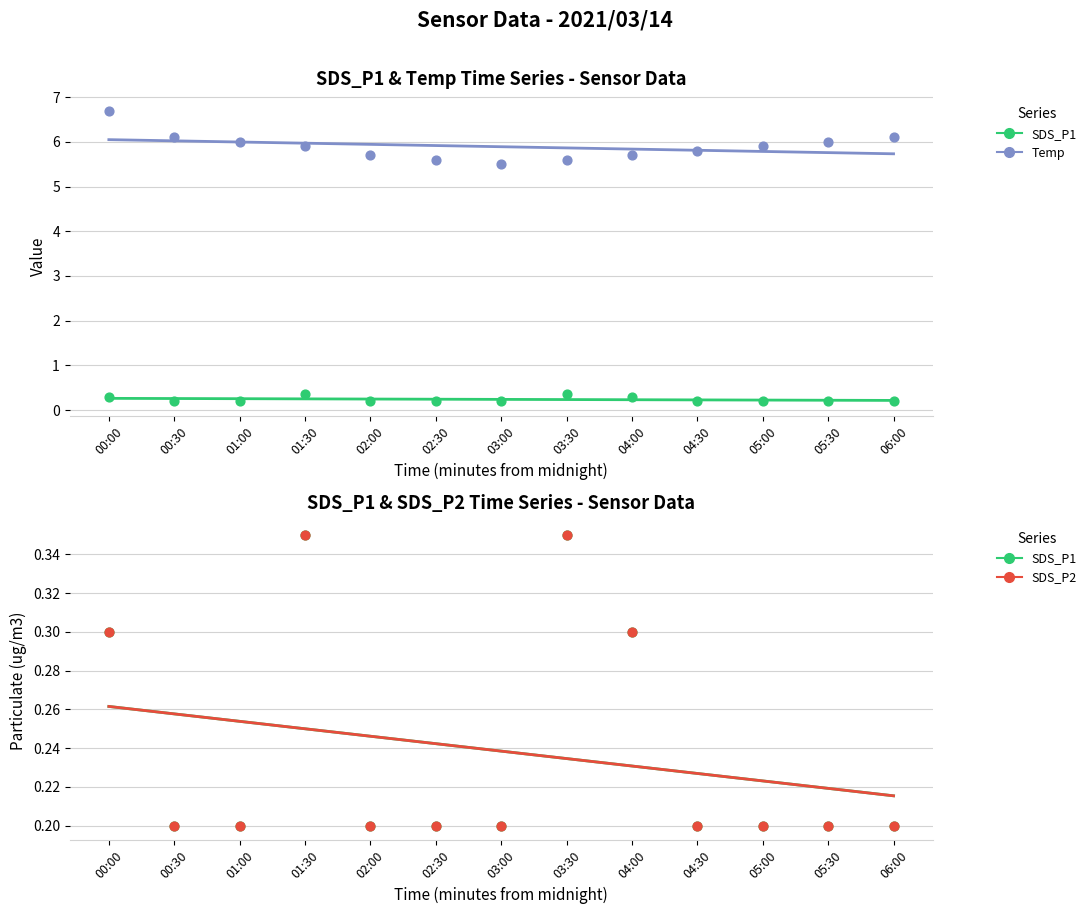

Which series has the largest Y range (max minus min)?

Temp